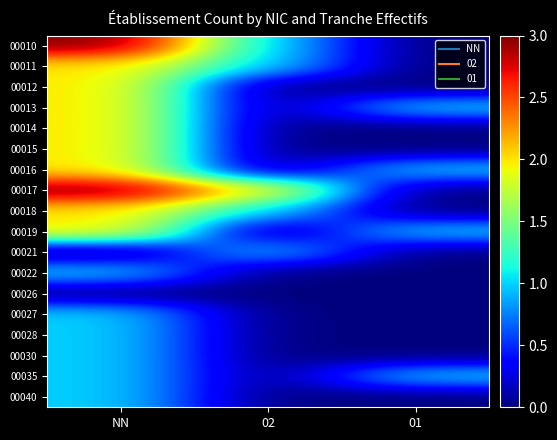

At 01, list the series in order from smallest to largest.

00010, 00011, 00012, 00014, 00015, 00017, 00018, 00021, 00022, 00026, 00027, 00028, 00030, 00040, 00013, 00016, 00019, 00035